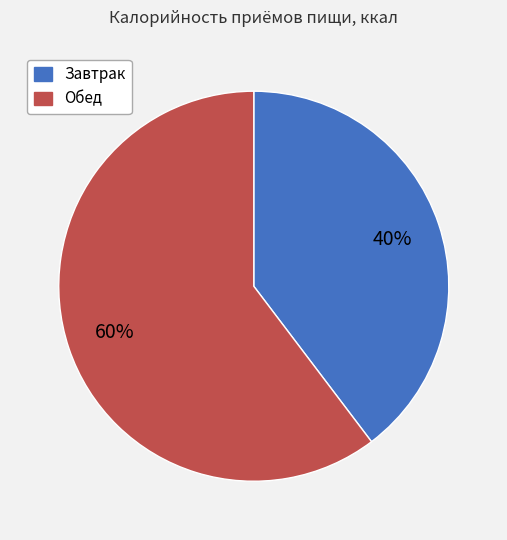

What percentage is the Обед slice, to the nearest percent?

60%